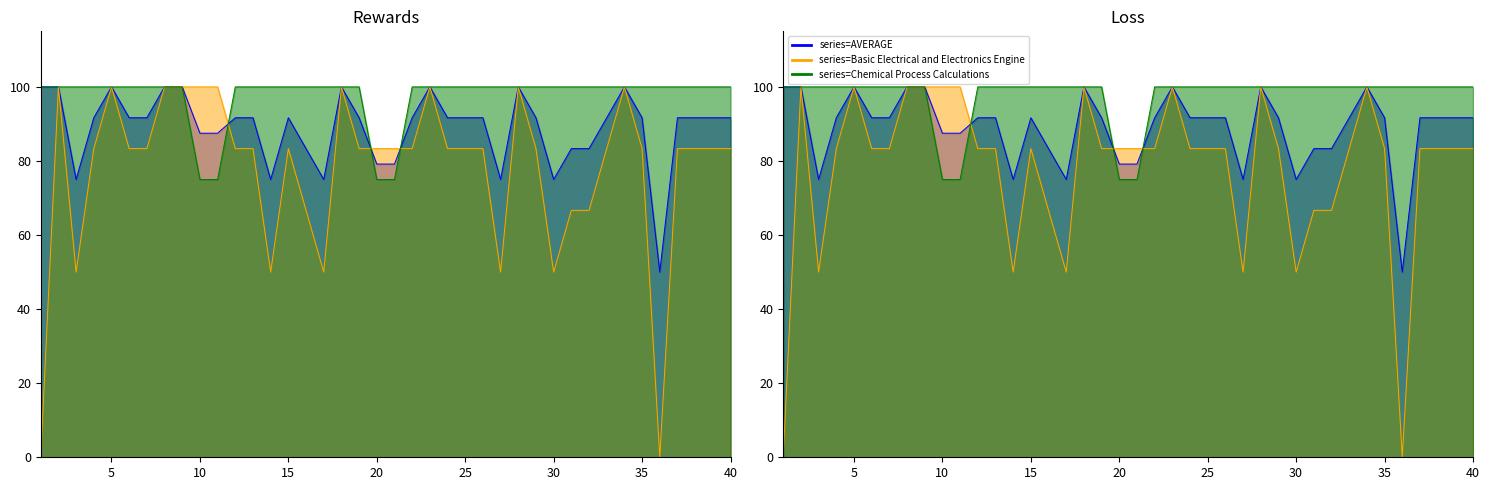

Which series has the largest total across all categories?

Chemical Process Calculations